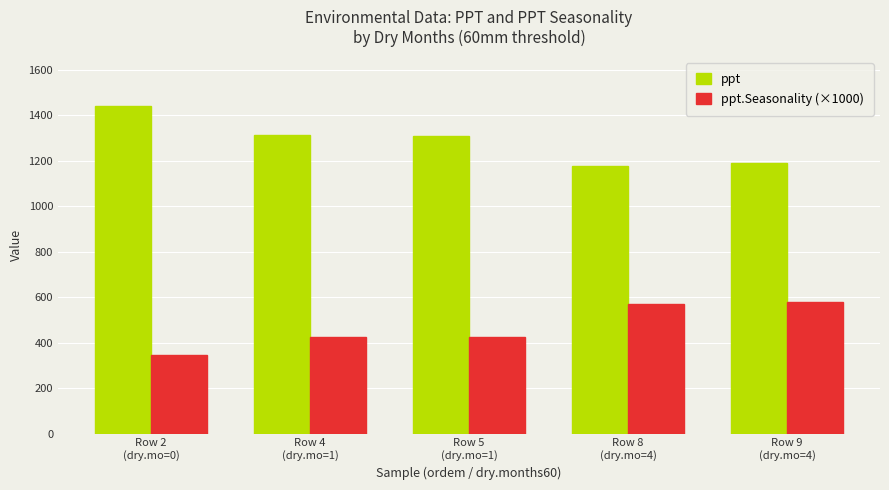

What is the difference between the second highest and second lowest values in the ppt series?

123